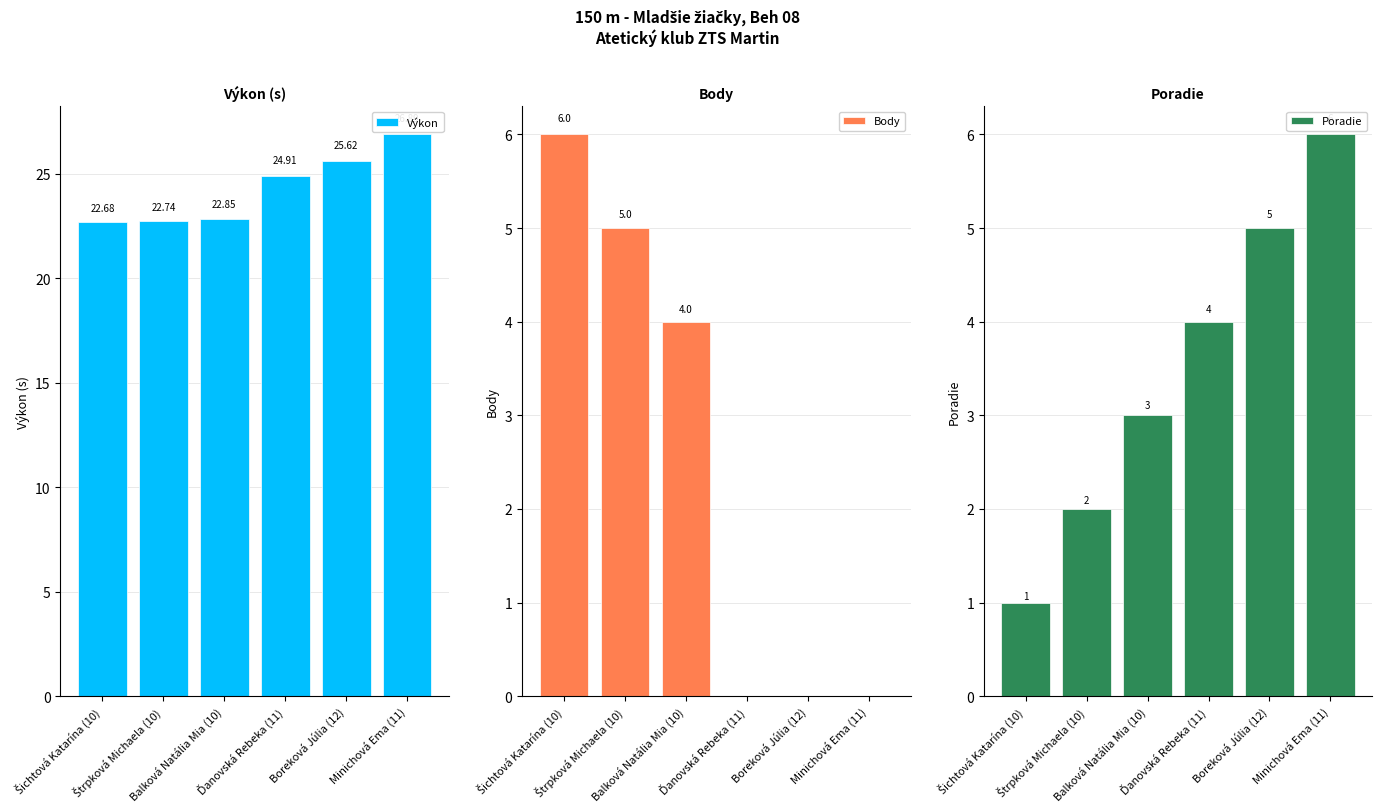

Rank the series by their maximum value, from lowest to highest.

Body, Poradie, Výkon